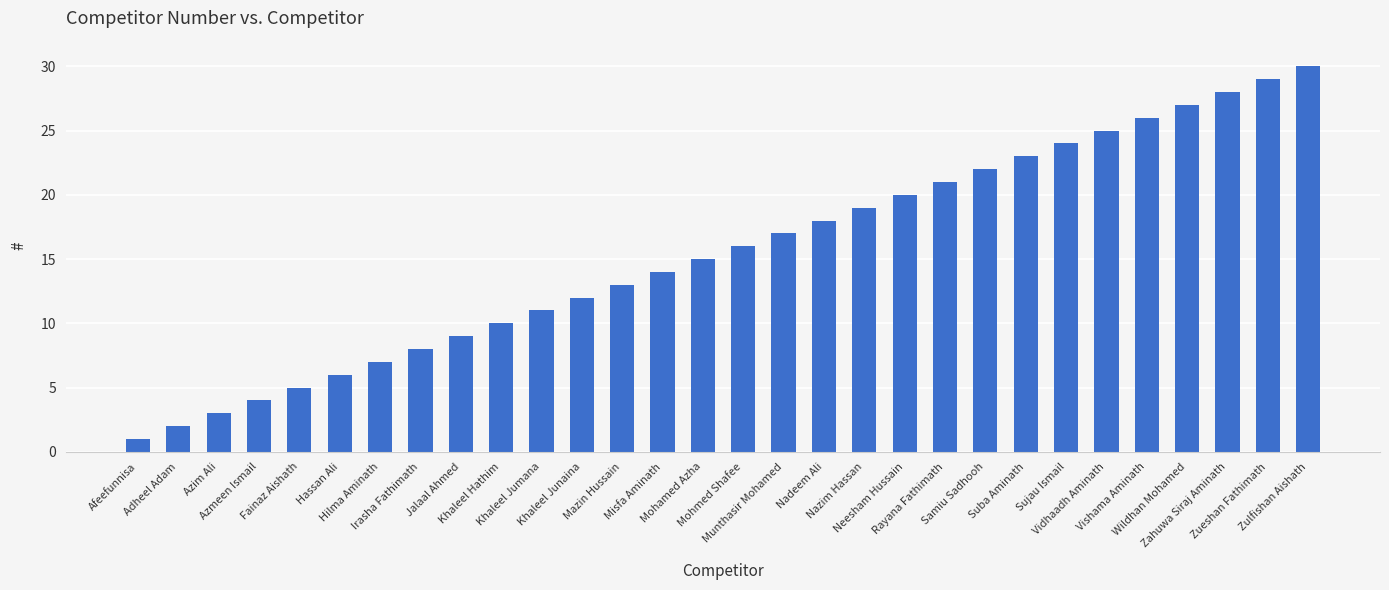

Rank the categories by value from lowest to highest.

Afeefunnisa, Adheel Adam, Azim Ali, Azmeen Ismail, Fainaz Aishath, Hassan Ali, Hilma Aminath, Irasha Fathimath, Jalaal Ahmed, Khaleel Hathim, Khaleel Jumana, Khaleel Junaina, Mazin Hussain, Misfa Aminath, Mohamed Azha, Mohmed Shafee, Munthasir Mohamed, Nadeem Ali, Nazim Hassan, Neesham Hussain, Rayana Fathimath, Samiu Sadhooh, Suba Aminath, Sujau Ismail, Vidhaadh Aminath, Vishama Aminath, Wildhan Mohamed, Zahuwa Siraj Aminath, Zueshan Fathimath, Zulfishan Aishath